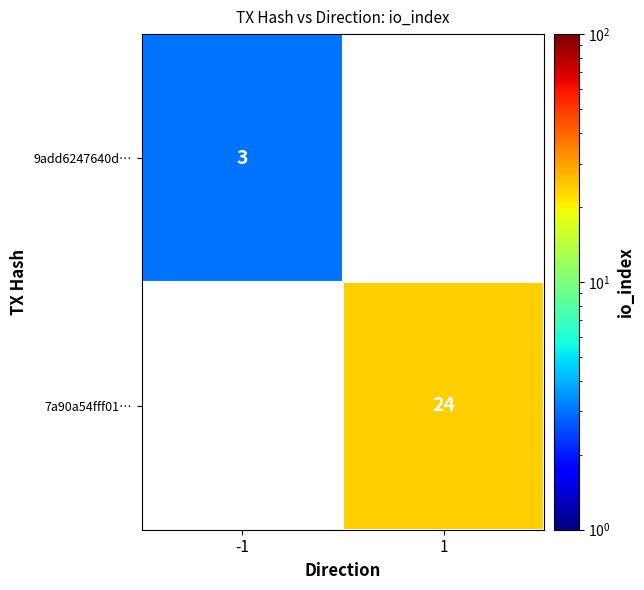

What is the minimum value shown in the chart?

3.0